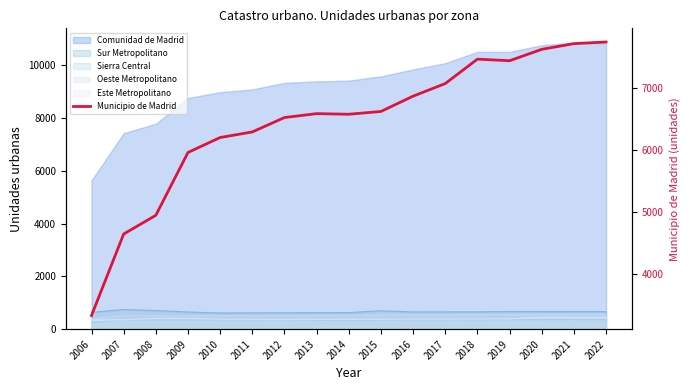

How many data points are above 6585?

8